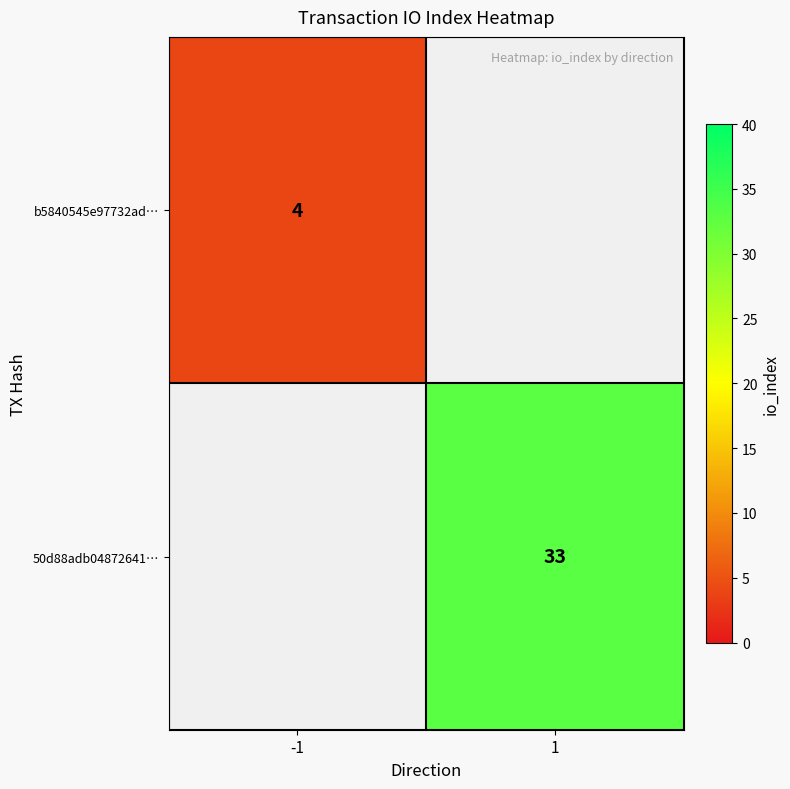

How many categories are shown in the chart?

2